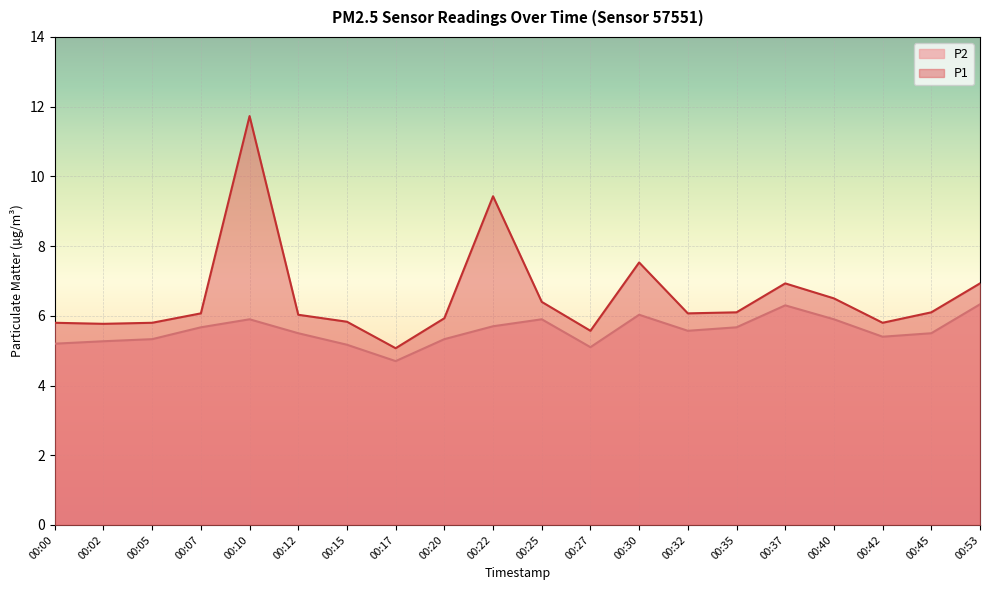

Which series has the largest range (max minus min)?

P1